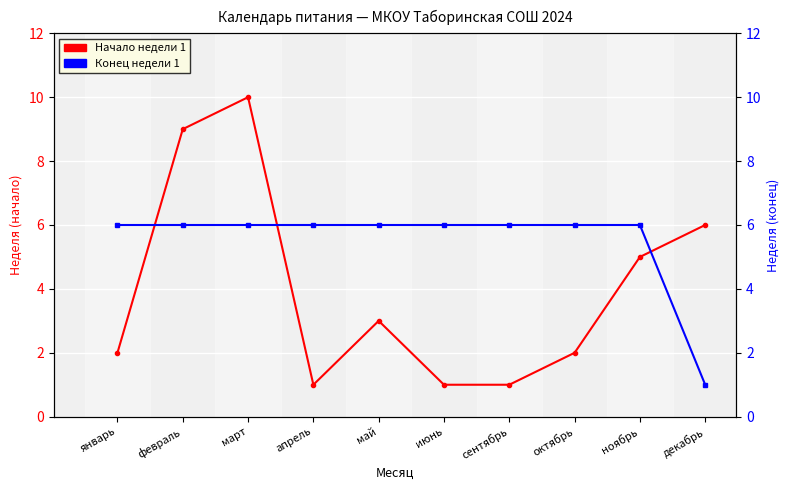

What is the highest value of the Конец недели 1 series?

6